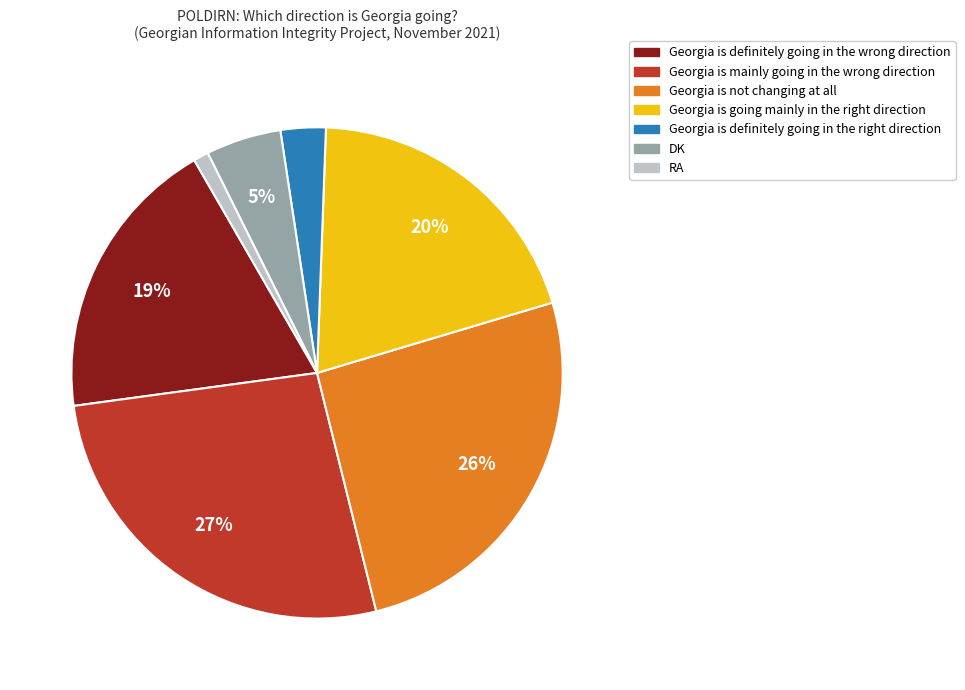

To the nearest percent, what is the difference between the RA and Georgia is not changing at all slice percentages?

25%